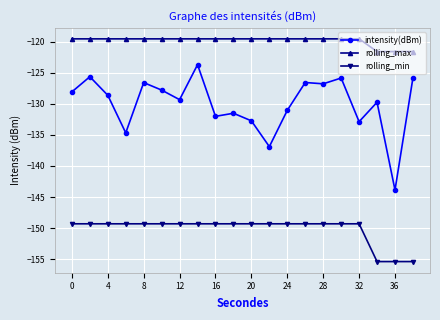

How many distinct data groups are displayed?

3